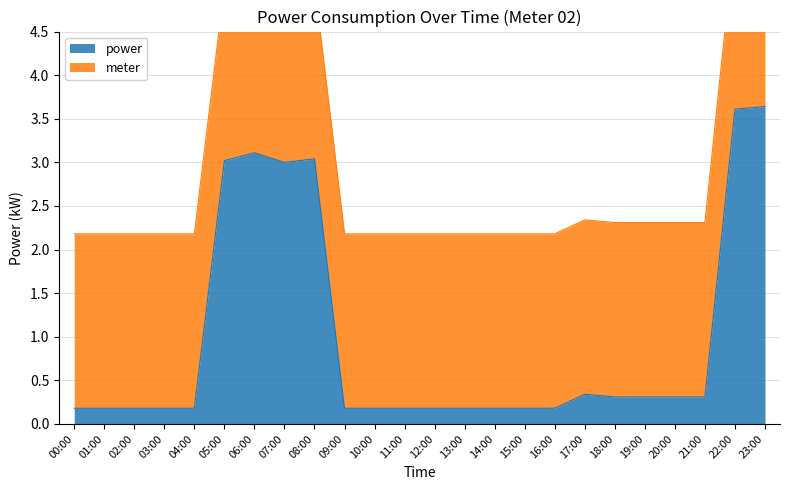

What is the change in value from 13:00 to 21:00?

+0.1